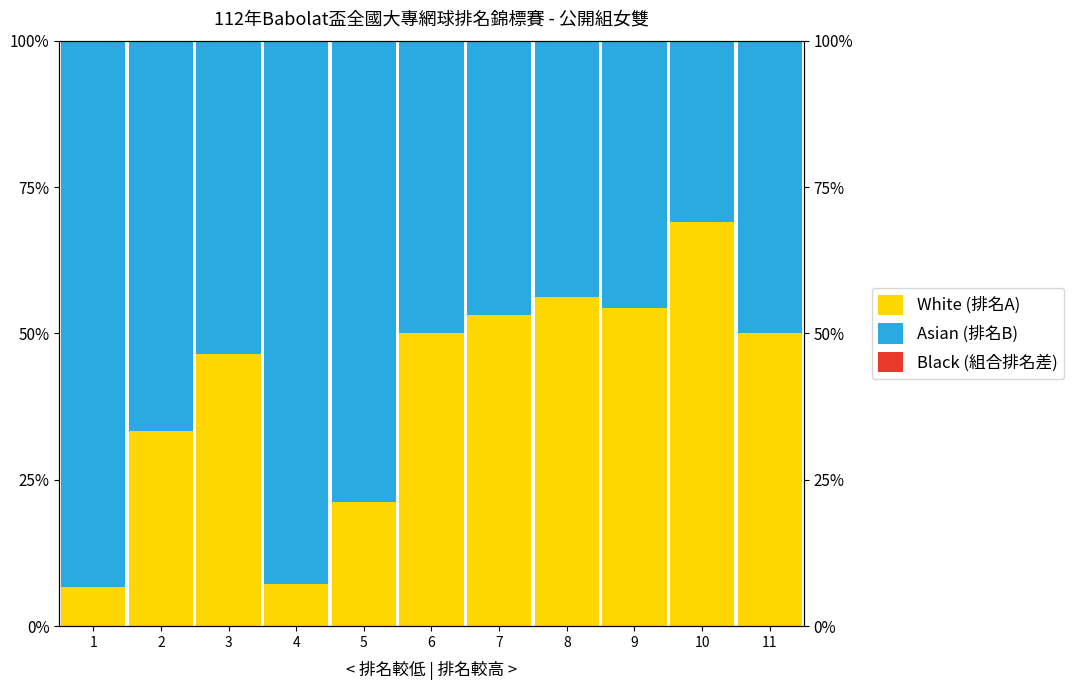

How many data points in White (排名A) are above 50?

4